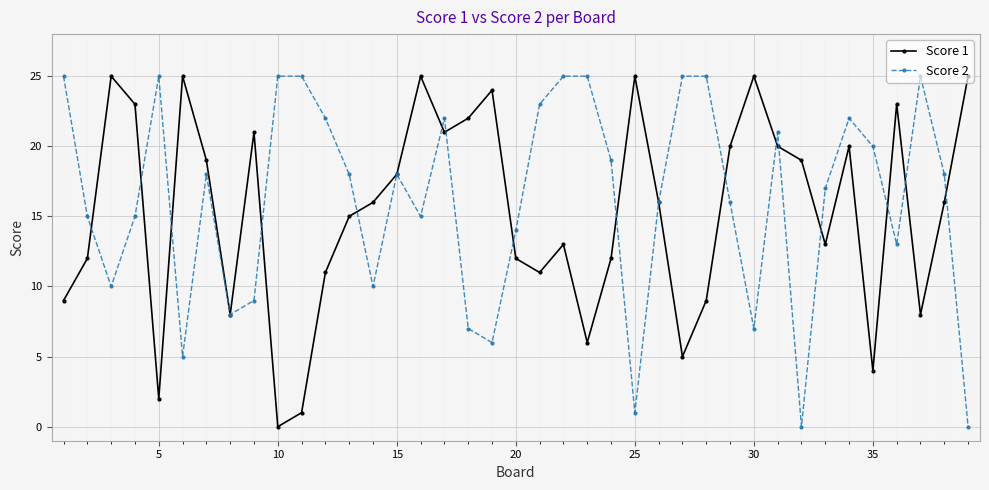

True or false: Score 1 has more than 1 interior local peaks.

True